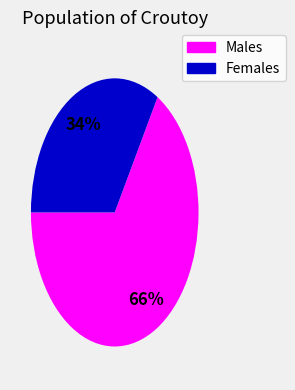

Is there a majority slice in this chart?

Yes